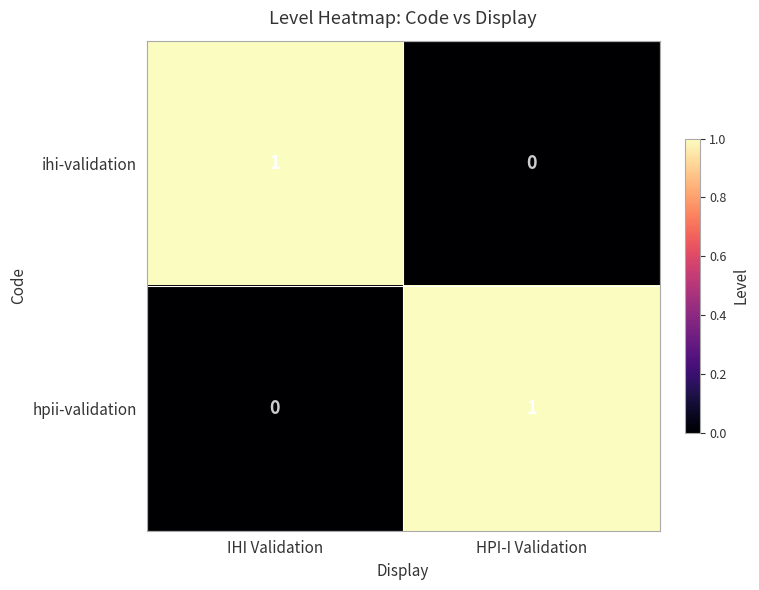

Reading right to left, transcribe all the data shown in this chart.

ihi-validation: HPI-I Validation=0	IHI Validation=1
hpii-validation: HPI-I Validation=1	IHI Validation=0